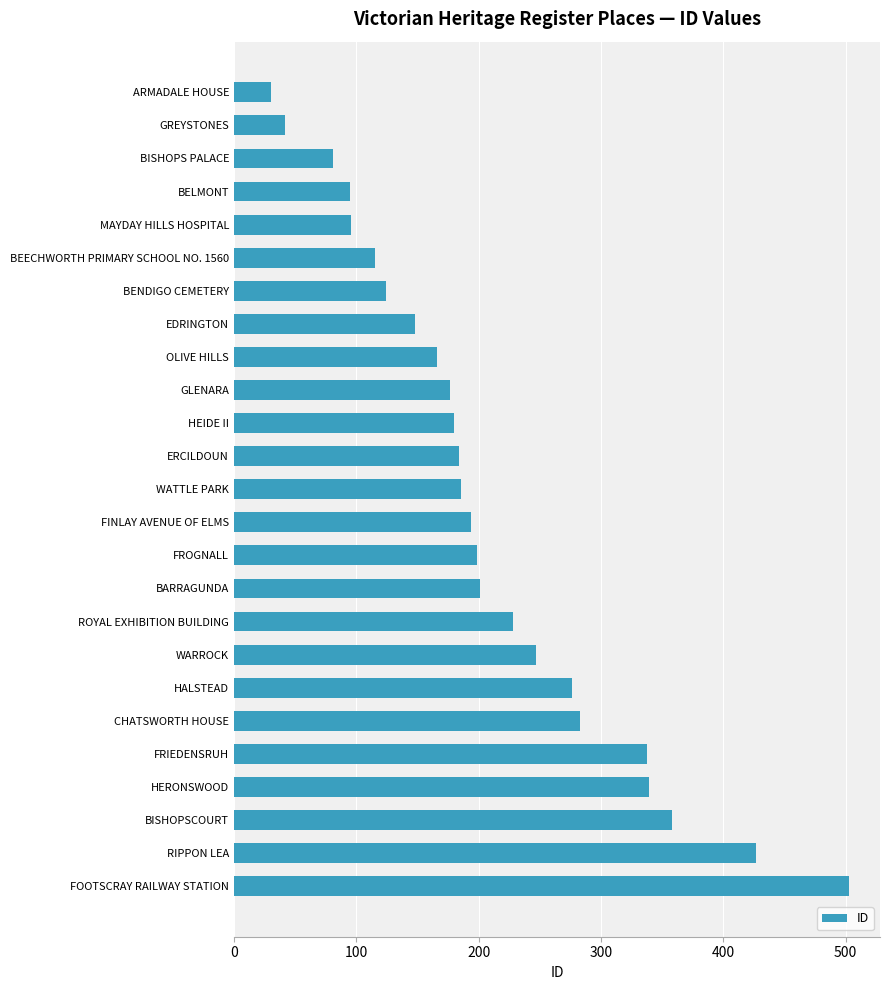

Count the number of categories in the chart.

25